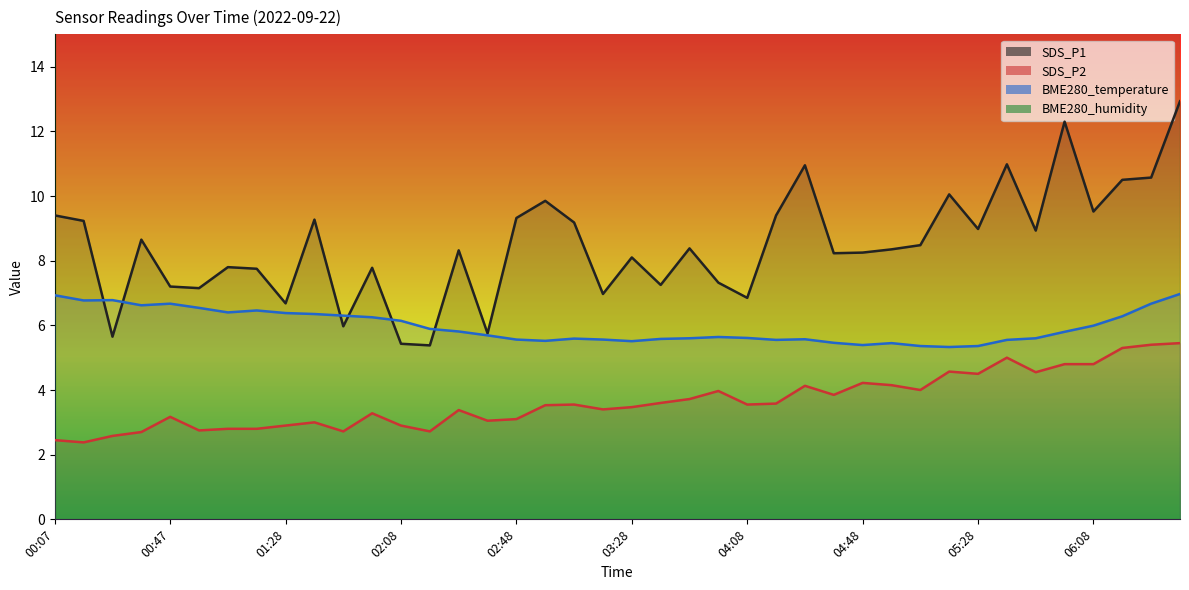

Which label corresponds to the smallest value in the chart?

00:17